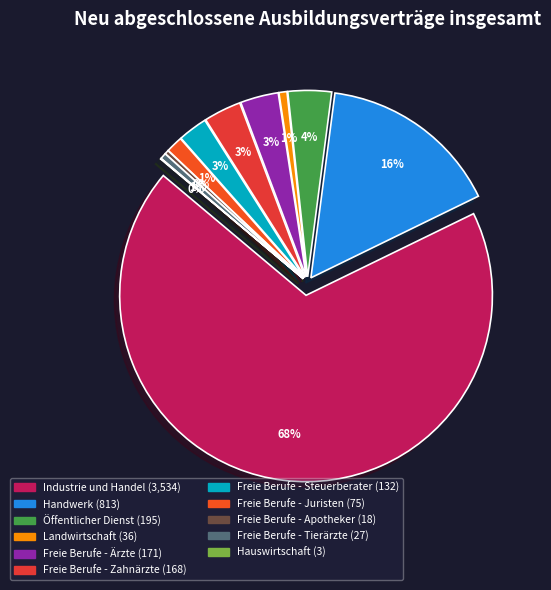

What is the ratio of the value at Hauswirtschaft to the value at Landwirtschaft?

0.1